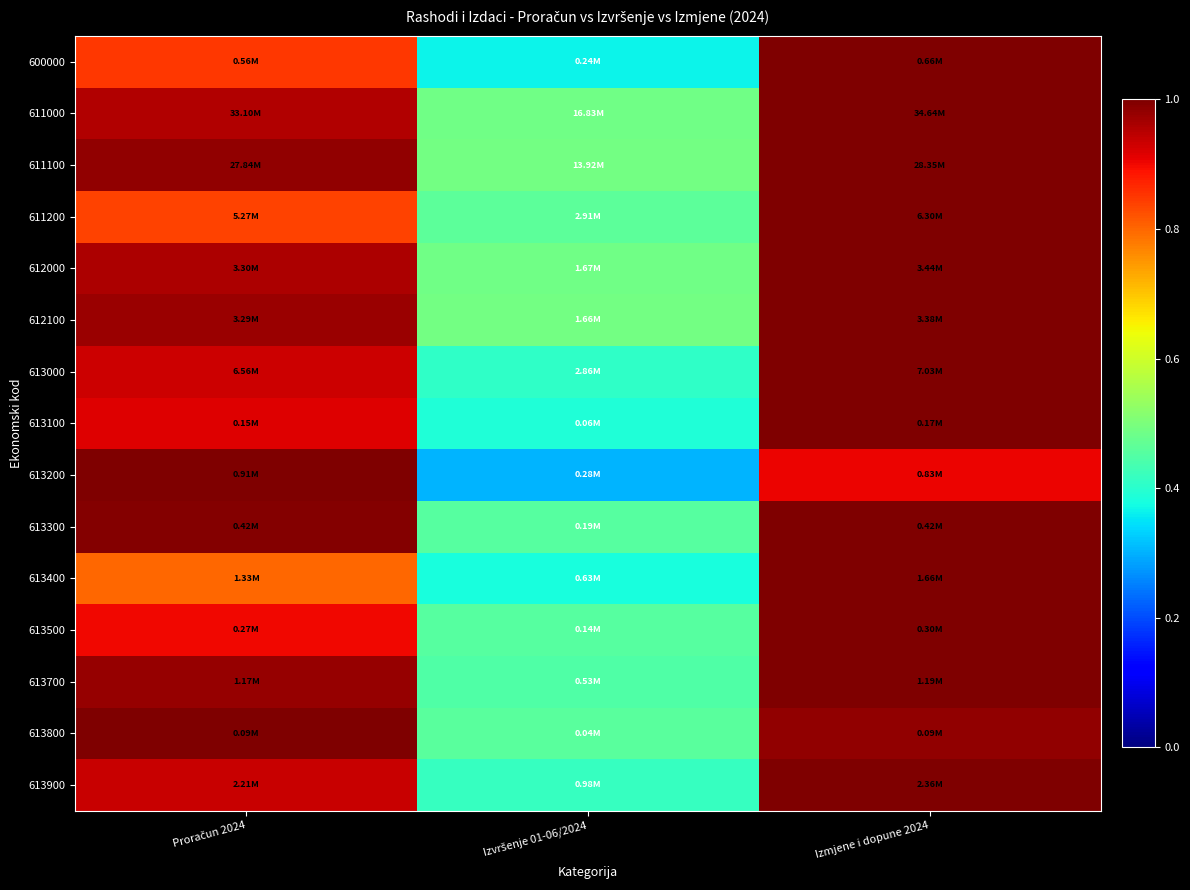

Between Izmjene i dopune 2024 and Proračun 2024, which is larger?

Izmjene i dopune 2024